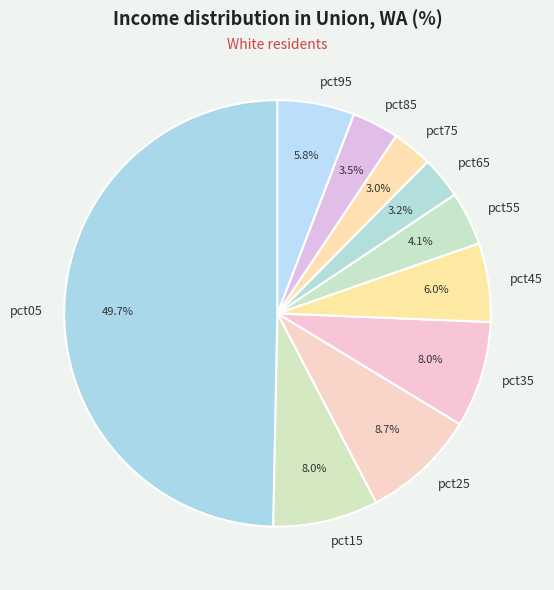

What is the largest slice in the pie chart?

pct05